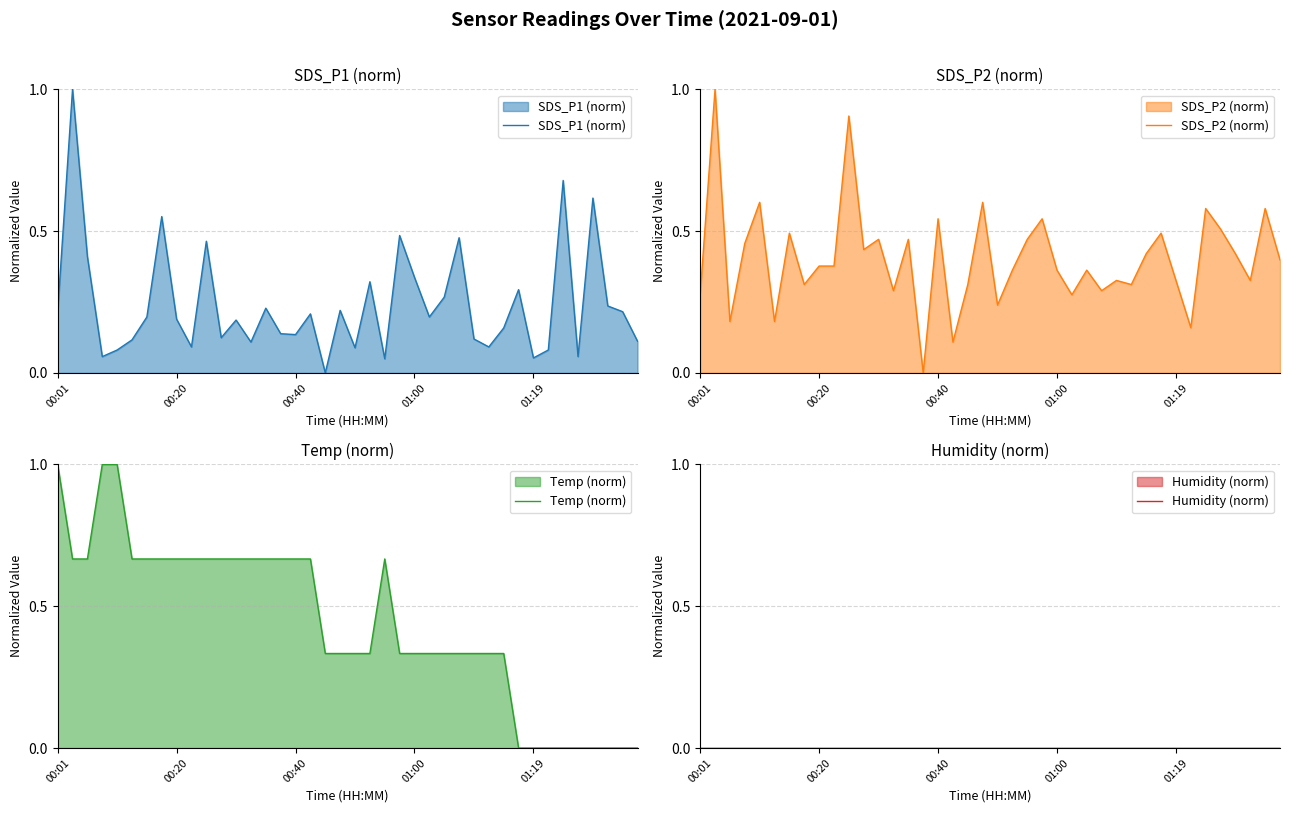

What is the highest value of the Temp (norm) series?

1.0